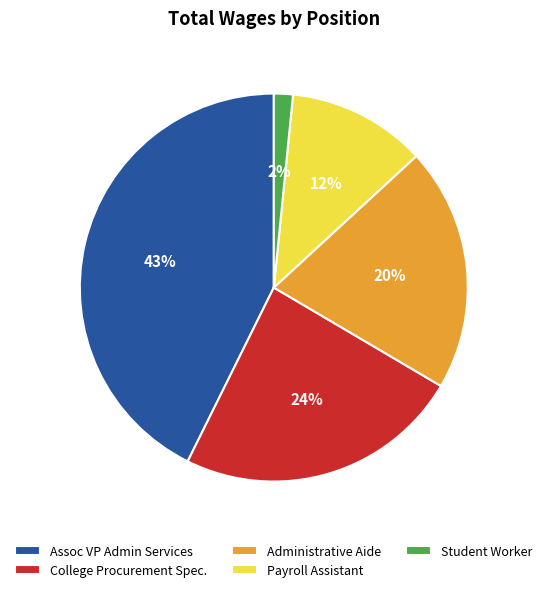

Rank the categories by value from highest to lowest.

Assoc VP Admin Services, College Procurement Spec., Administrative Aide, Payroll Assistant, Student Worker